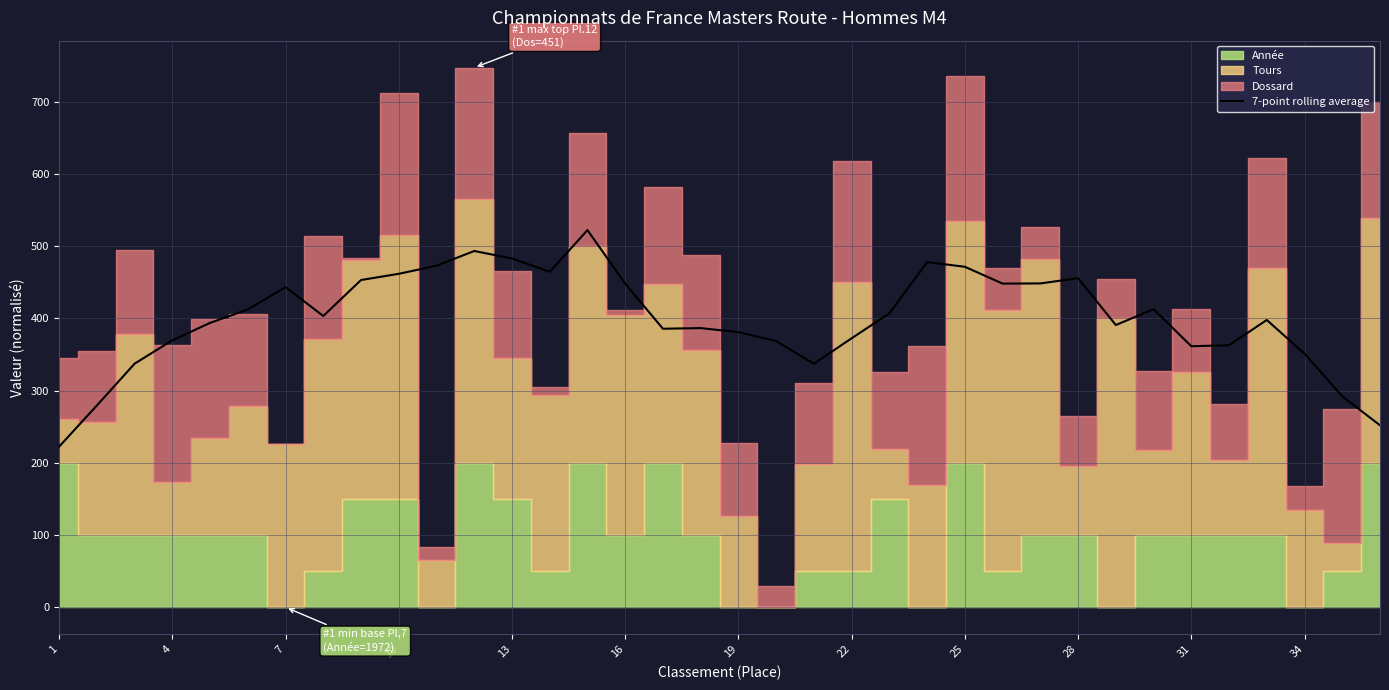

What is the minimum value for 7-point rolling average?

222.4